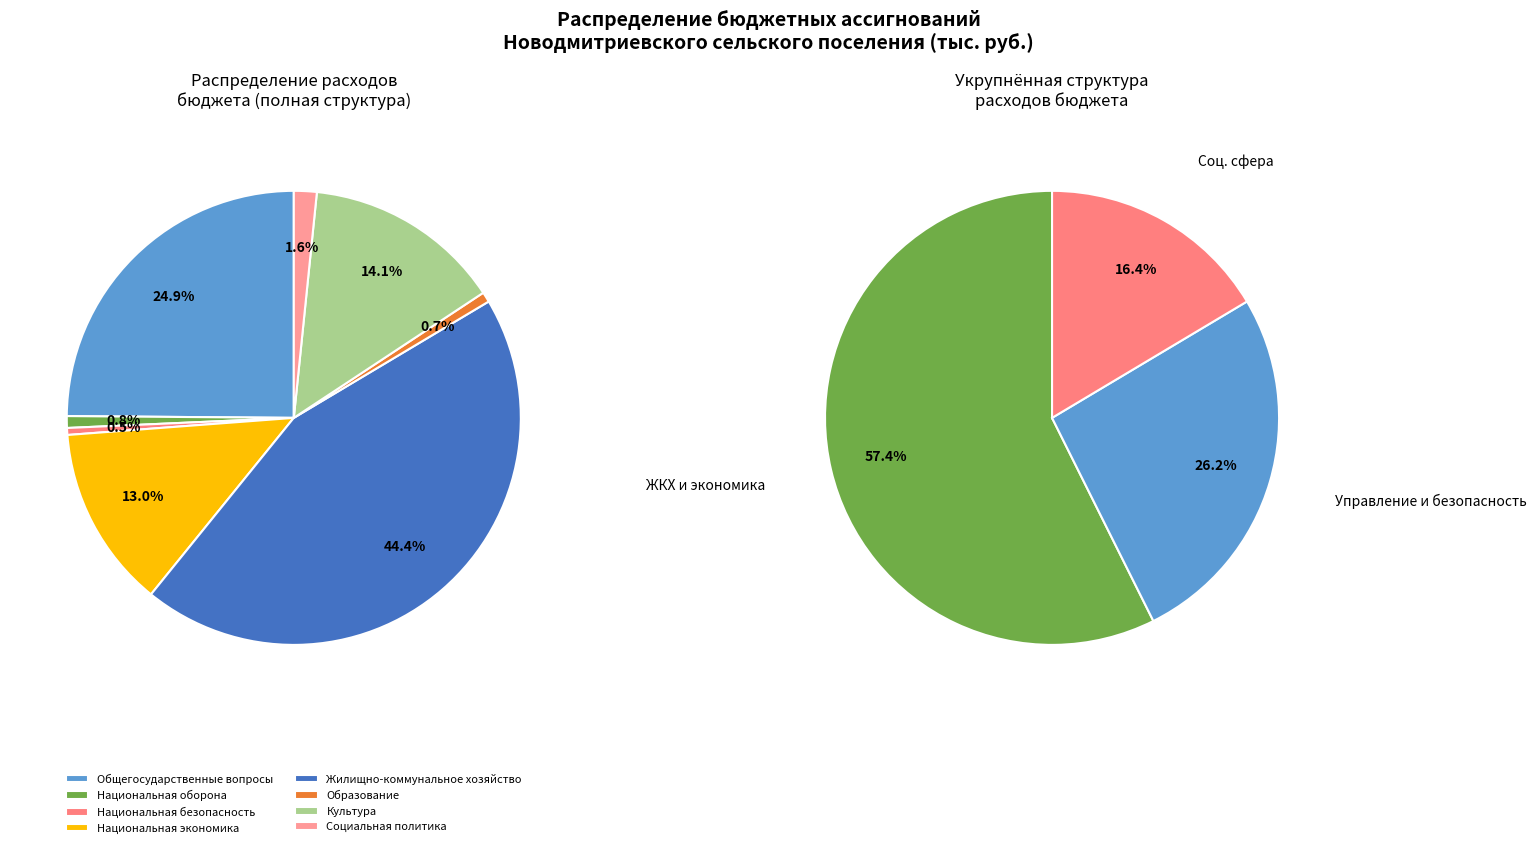

To the nearest percent, what is the difference between the Социальная политика and Национальная экономика slice percentages?

11%